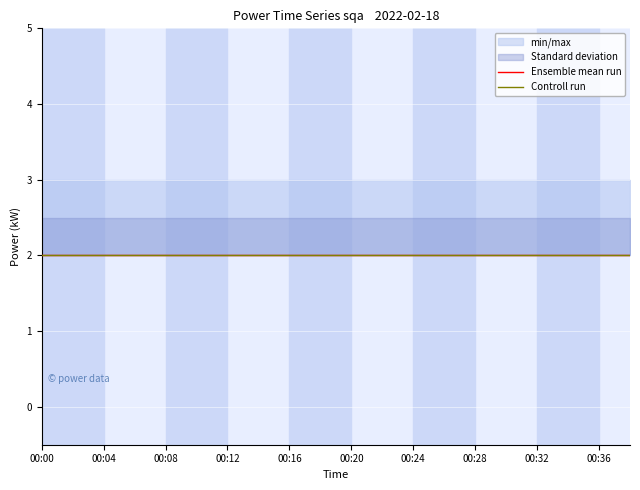

What is the sum of all Standard deviation_lower values?

40.0